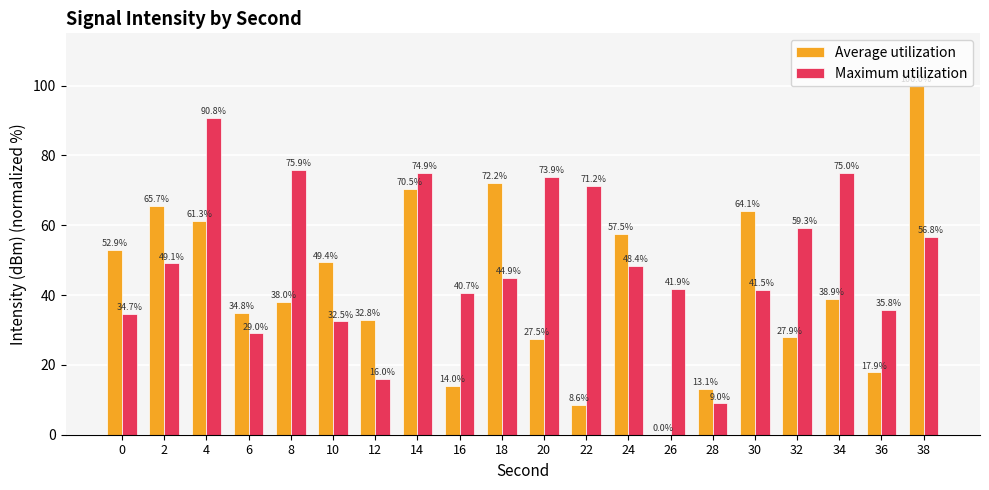

Which series changed the most between 28 and 38?

Average utilization